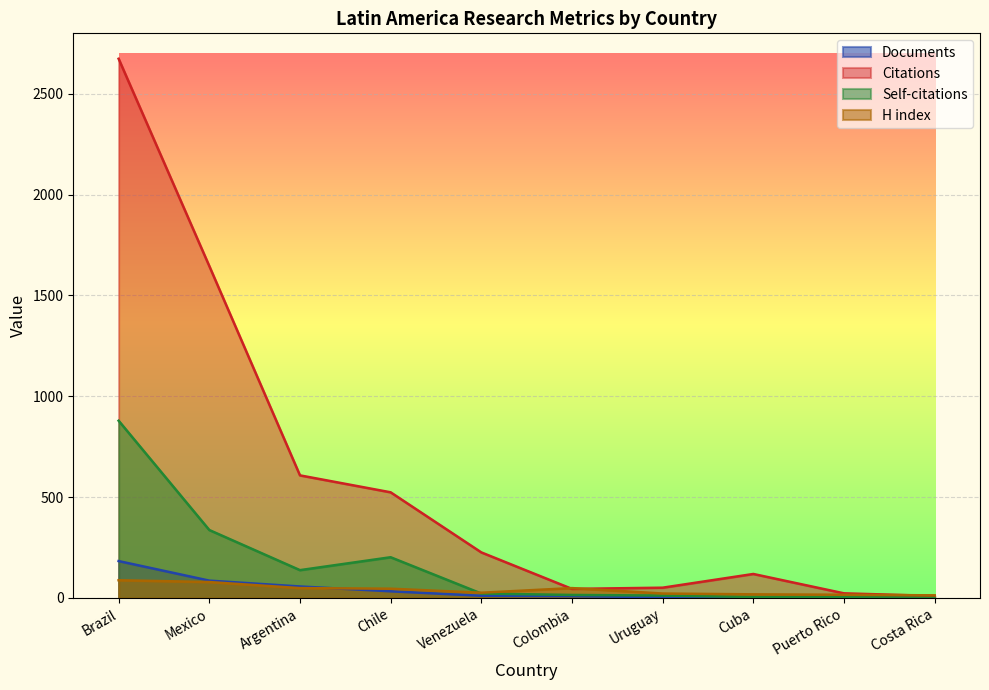

The value of Citations at Chile is 737. True or false?

False